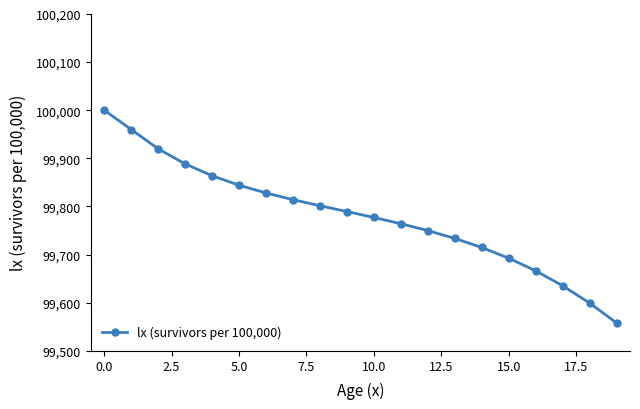

Is this an area chart (filled region under the line)?

No